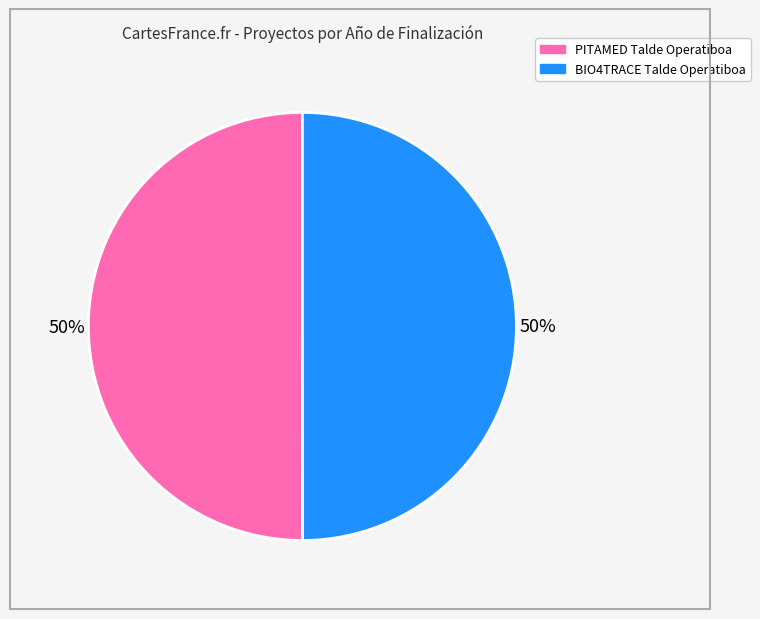

True or false: BIO4TRACE Talde Operatiboa accounts for 50% of the total.

True